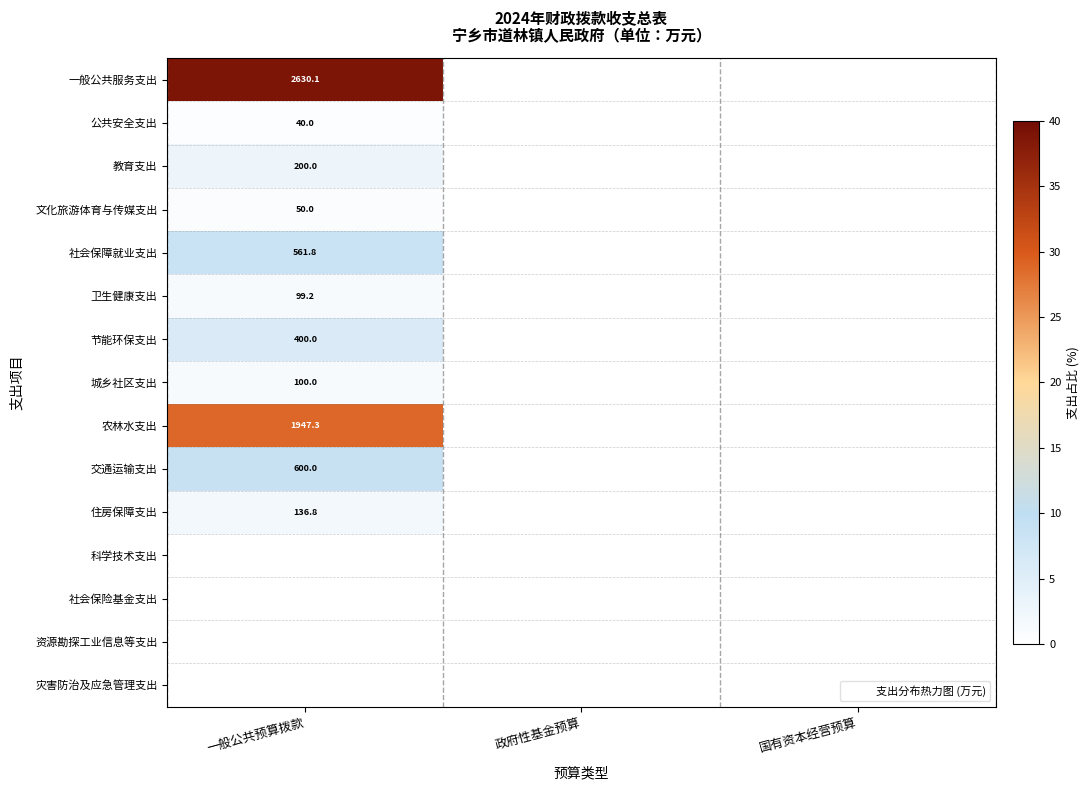

Is the value of 交通运输支出 at 一般公共预算拨款 greater than the value of 灾害防治及应急管理支出 at 国有资本经营预算?

Yes